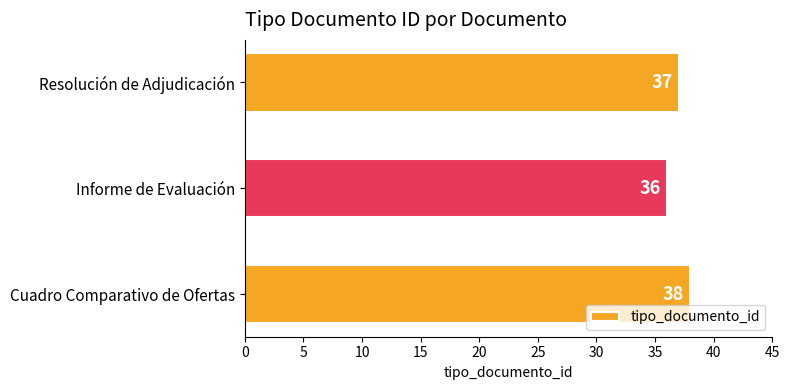

Reading bottom to top, what are all the values shown in this chart?

38	36	37